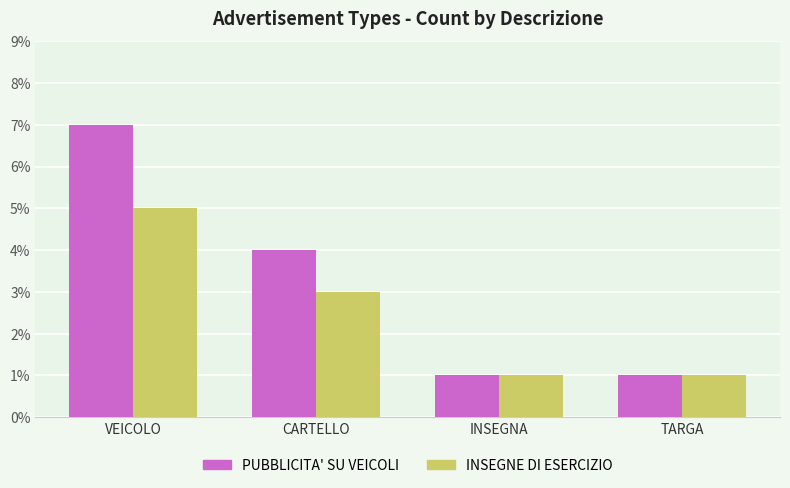

How many series are shown in this chart?

2